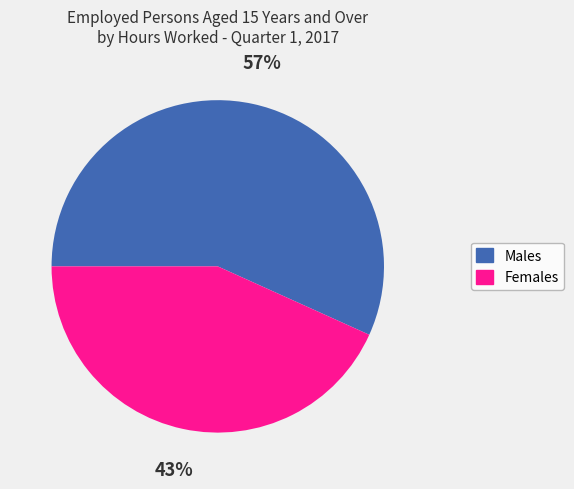

True or false: Females accounts for 55% of the total.

False